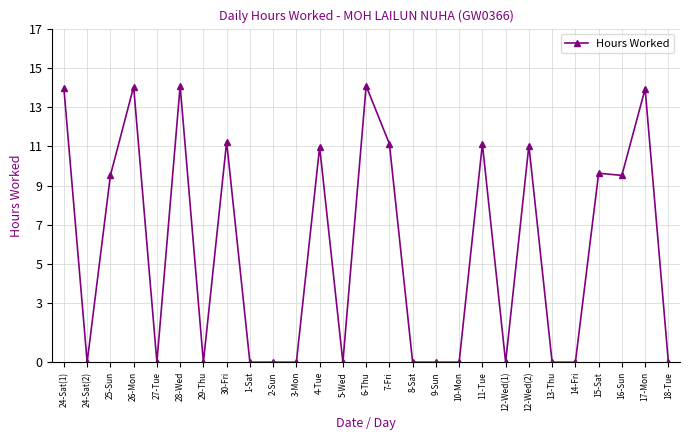

How many distinct data groups are displayed?

1